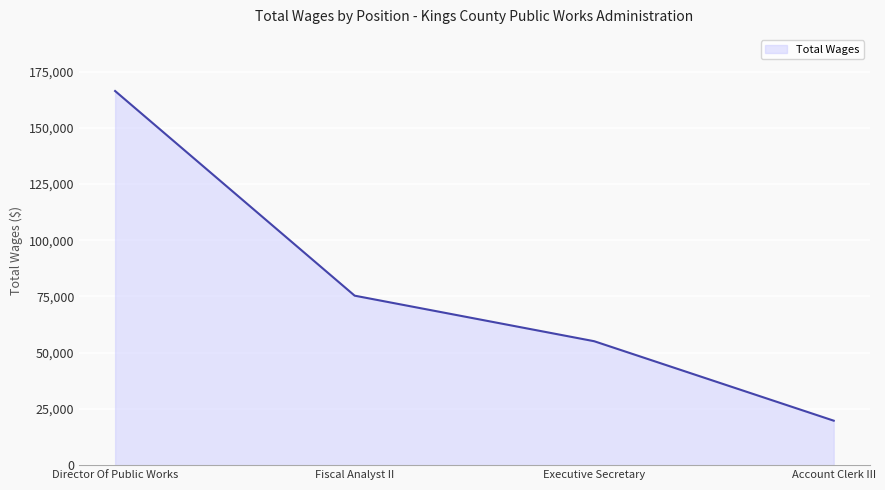

Count the number of data series in this chart.

1